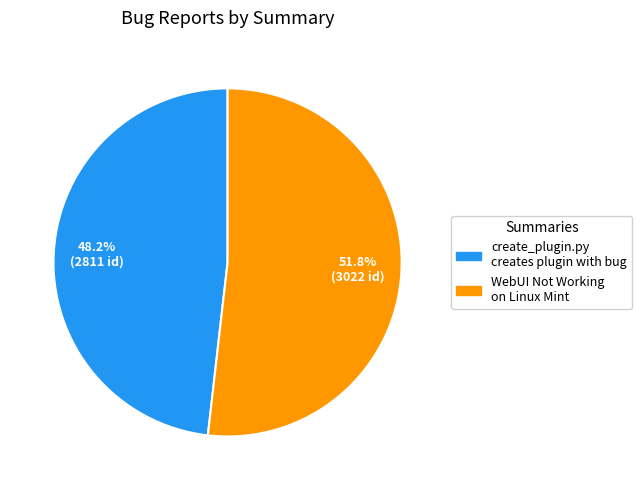

Approximately how many times larger is the value at create_plugin.py creates plugin with bug compared to WebUI Not Working on Linux Mint?

0.9